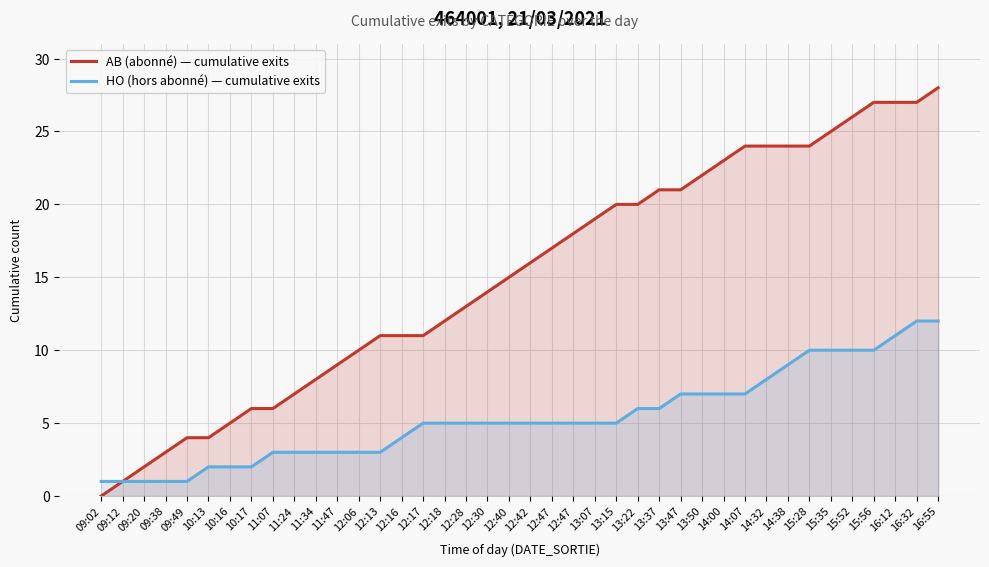

What is the label of the 12th point from the left?

11:47